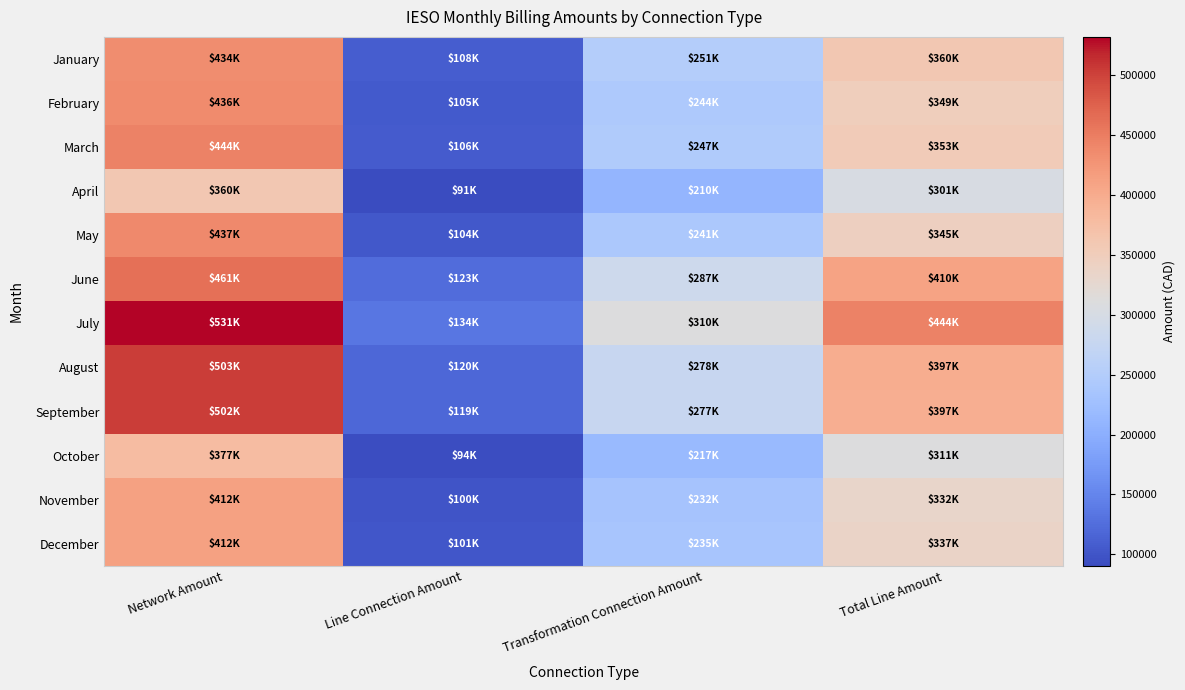

How many series are shown in this chart?

12